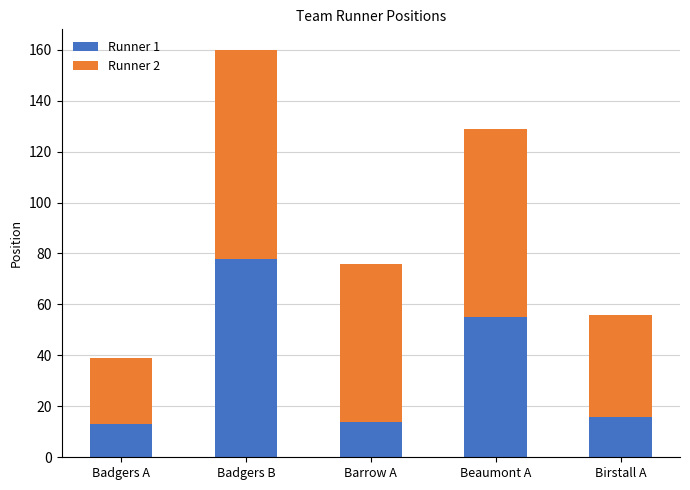

What value does the Runner 1 series have at Badgers A, to the nearest 10?

10